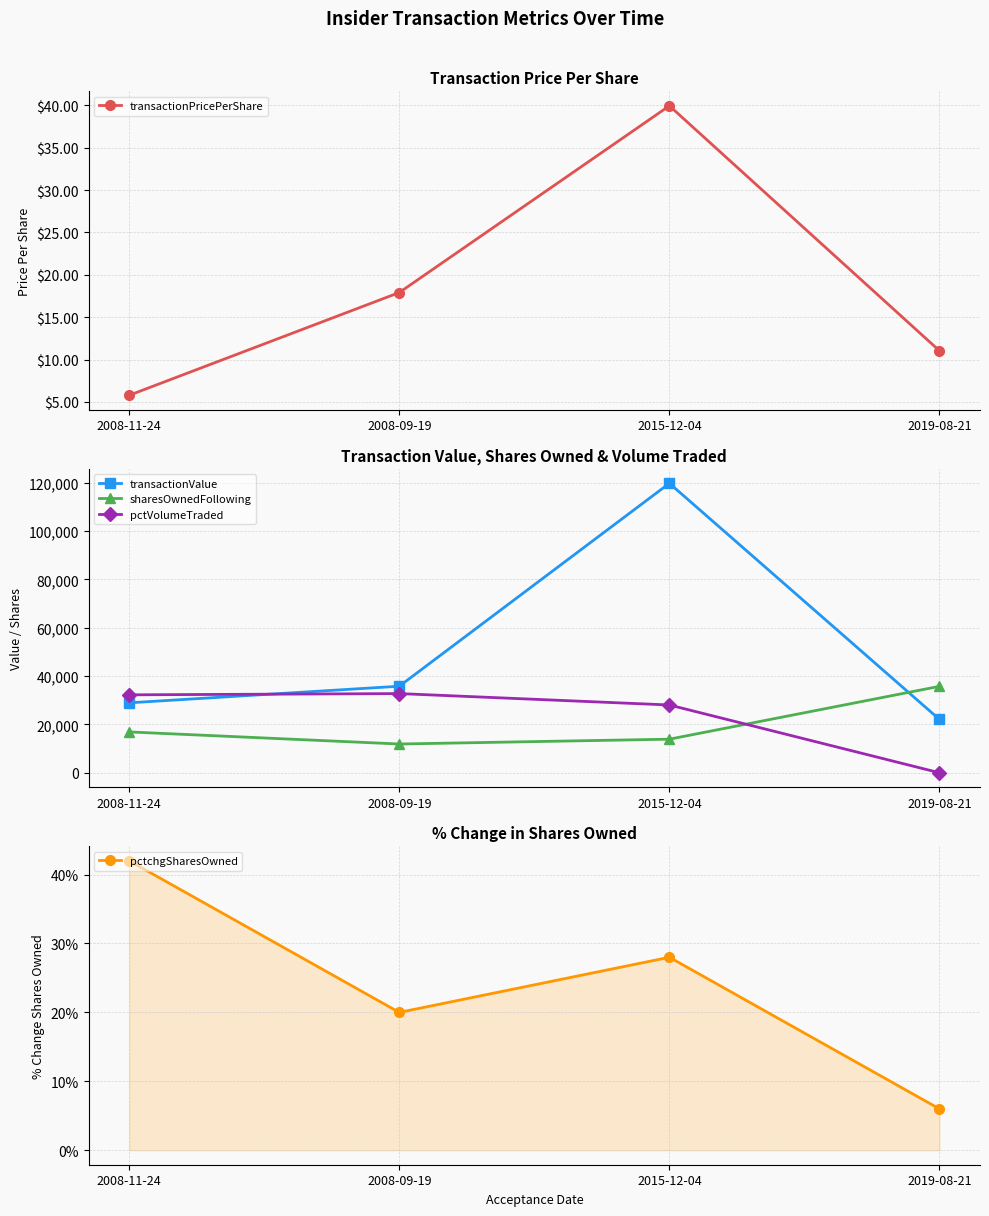

What position from the right is 2015-12-04?

2